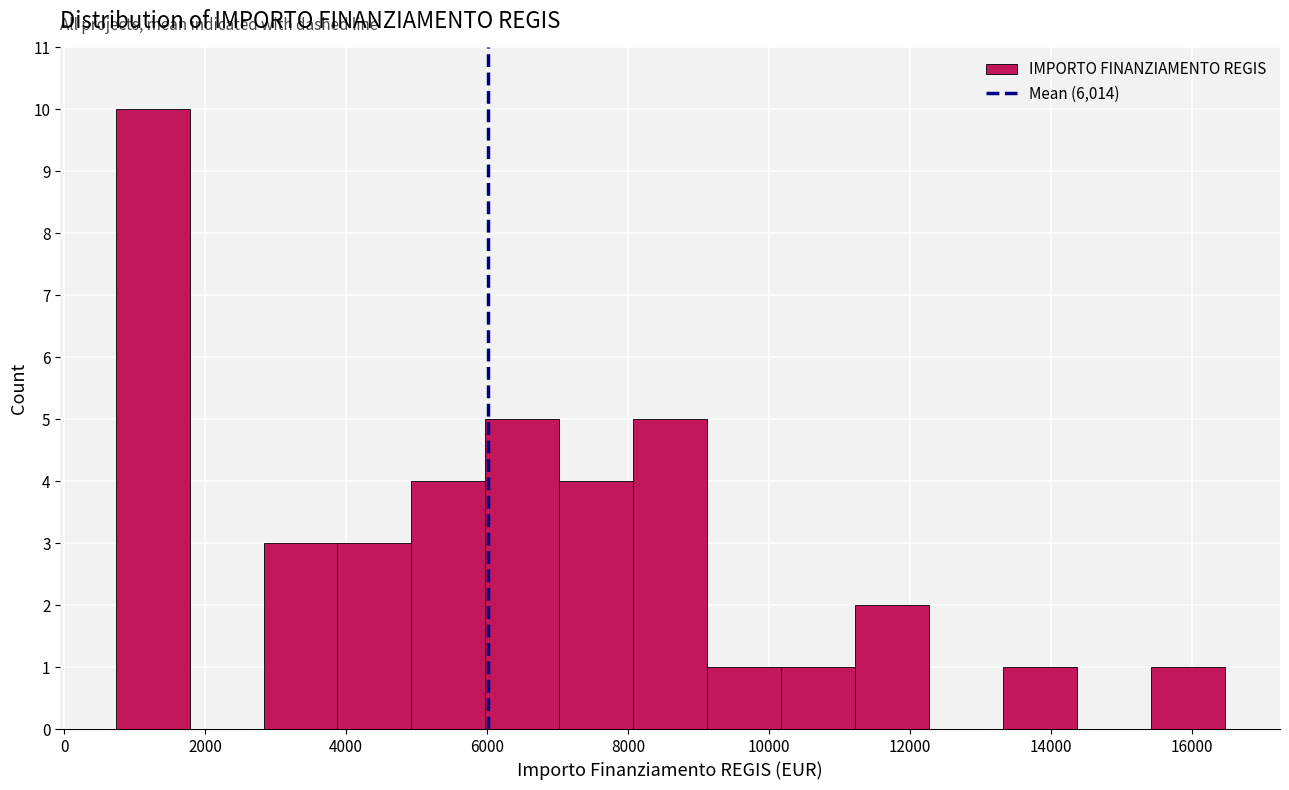

Which range on the x-axis has the tallest bar?

800 to 1800